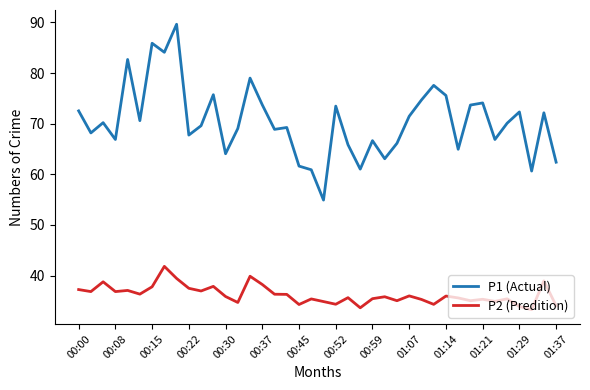

What is the minimum value shown in the chart?

33.3